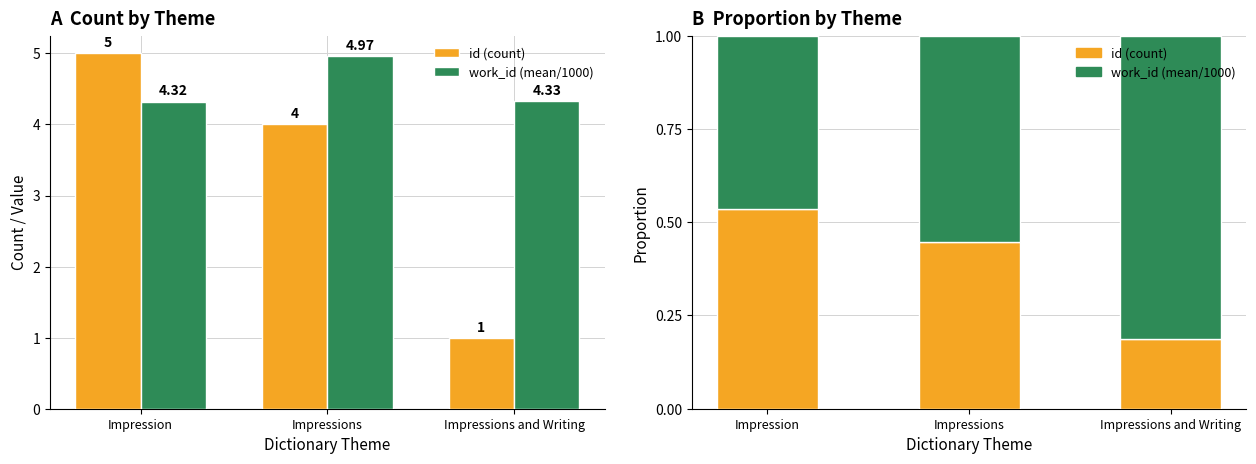

Between Impressions and Impressions and Writing, which series saw the biggest shift?

id (count)